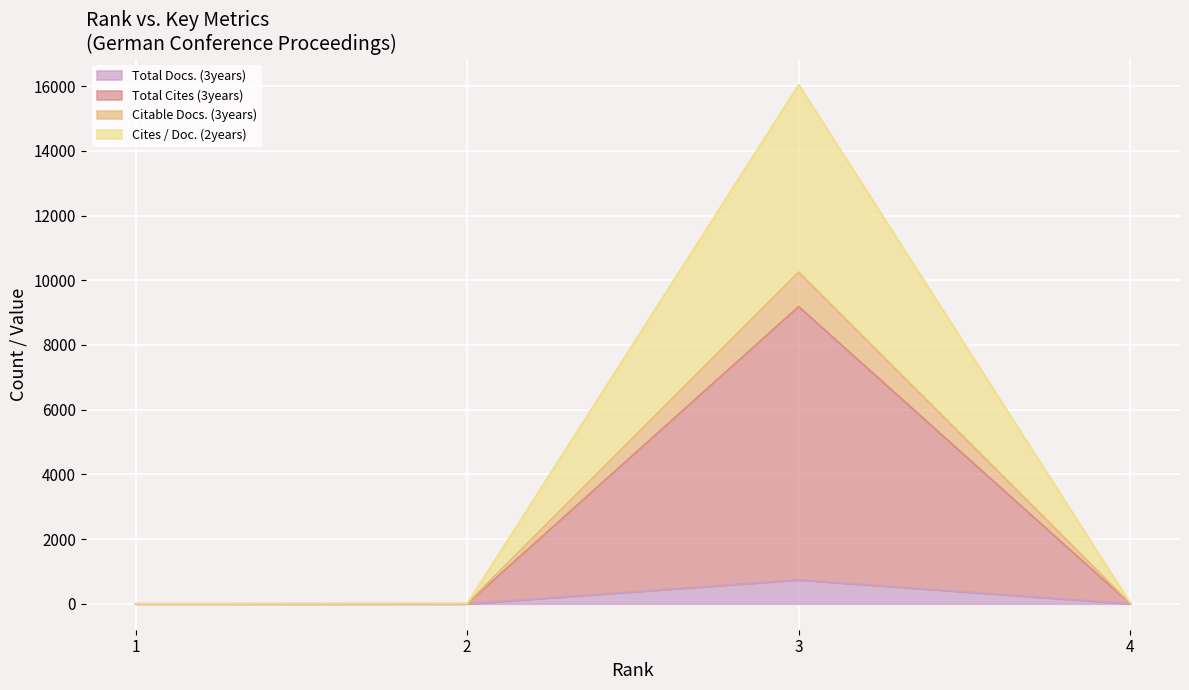

The value of Cites / Doc. (2years) at 4 is 4. True or false?

False